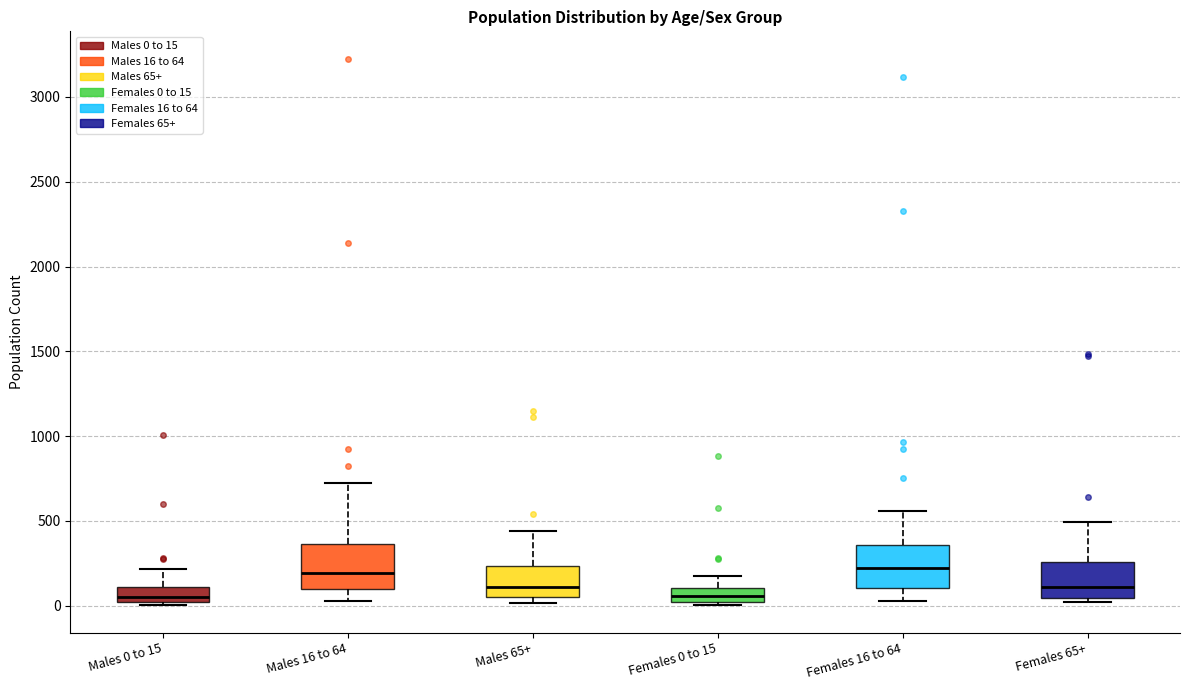

Where is the upper edge of the box for Females 0 to 15 on the y-axis? The values are not printed on the chart, so give them approximately, as read against the axis.

100